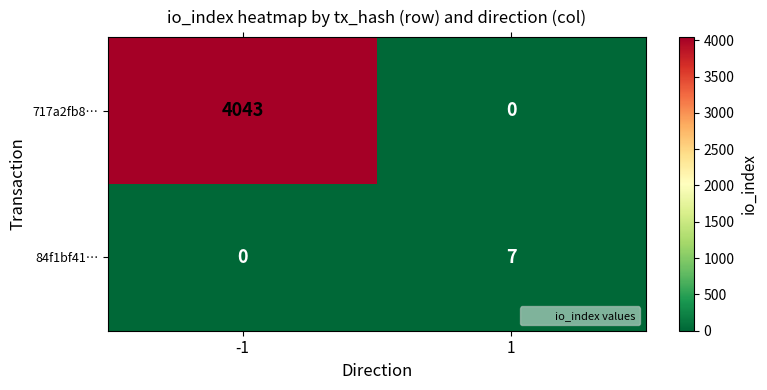

Rank the categories by 717a2fb8… value from highest to lowest.

-1, 1